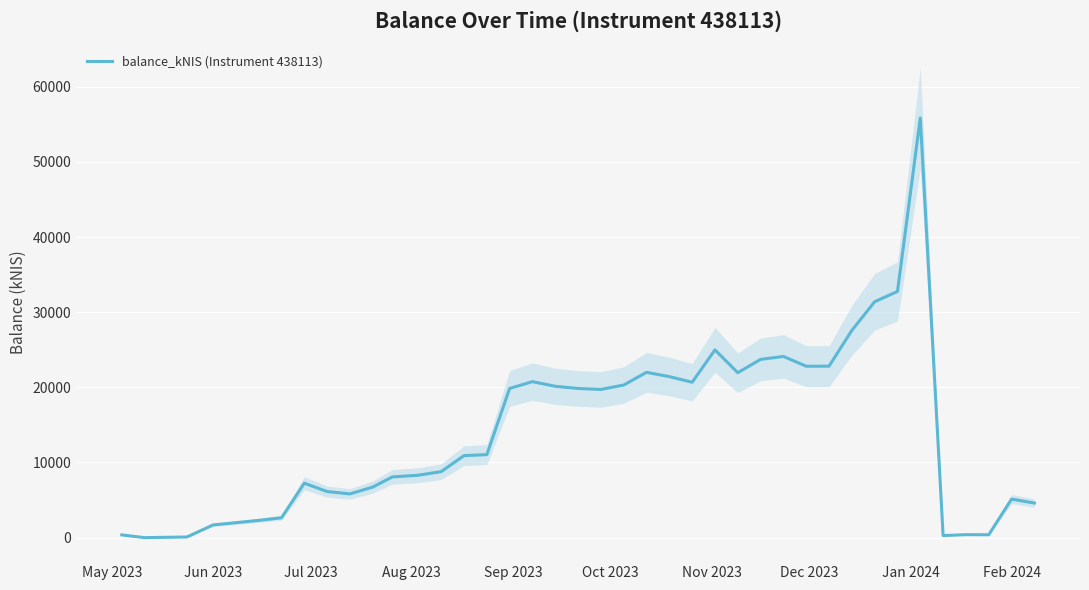

What is the maximum value shown in the chart?

55855.3